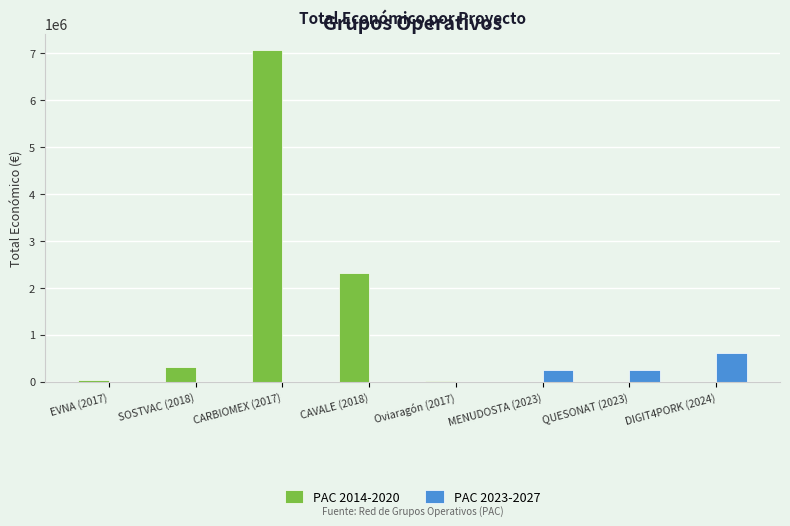

What is the spread (max minus min) of values at QUESONAT (2023)?

250000